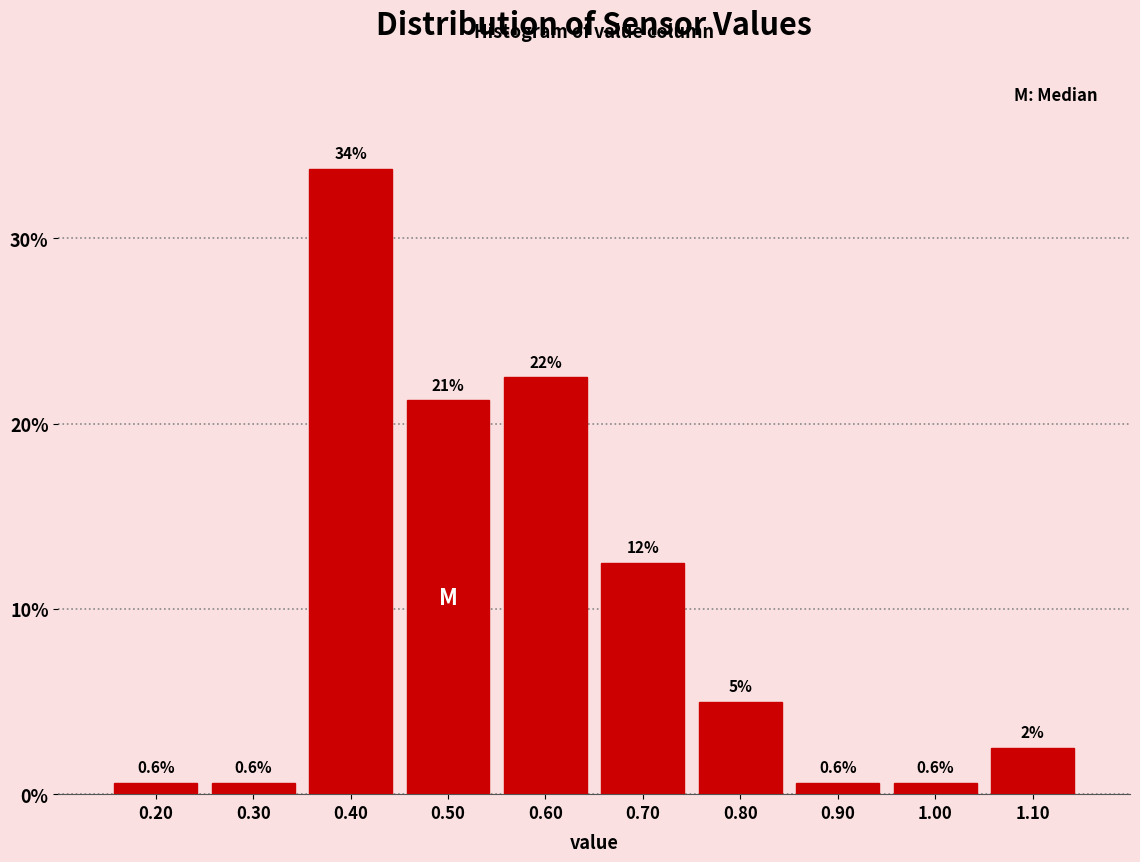

Which range on the x-axis has the tallest bar?

0.35 to 0.45